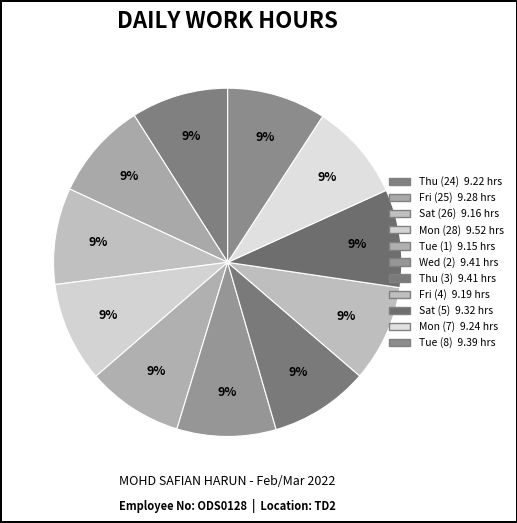

Count the number of slices in the pie.

11